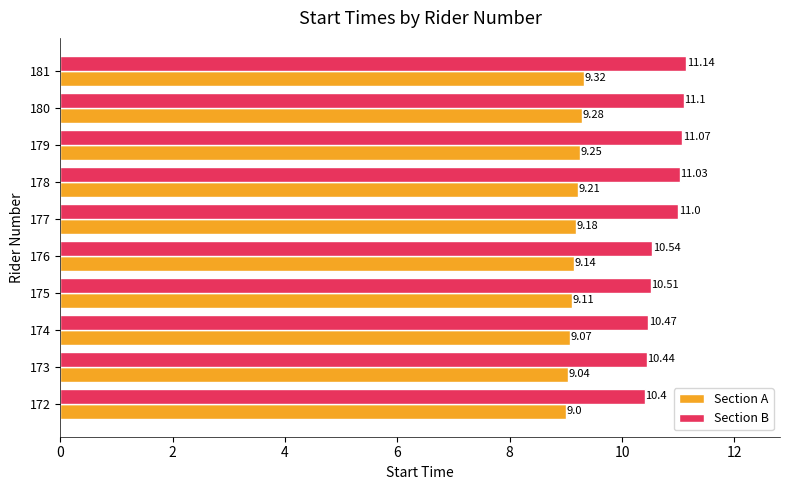

Which category has the highest value in the Section A series?

181